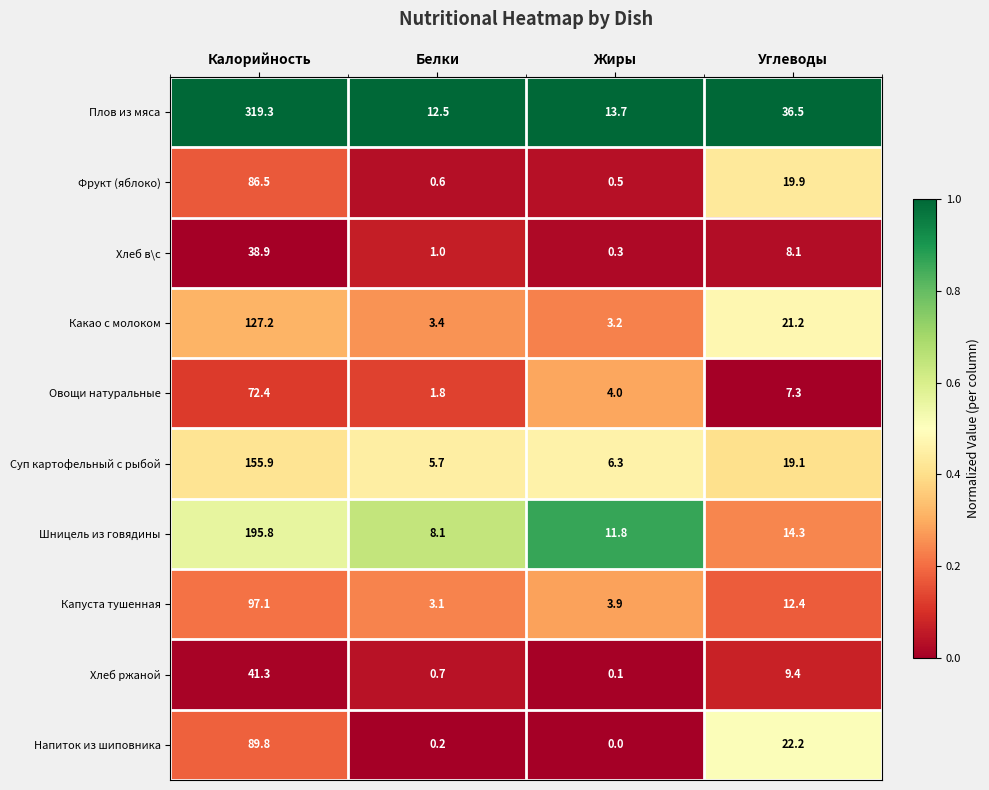

What is the sum of the Хлеб ржаной values at Углеводы and Калорийность?

50.7